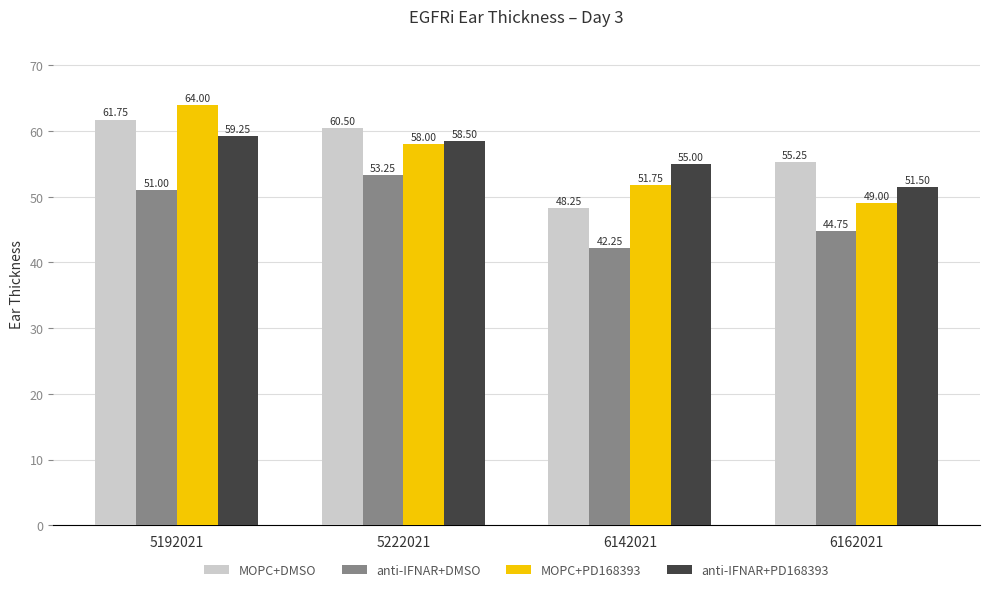

Which series has the widest spread of values?

MOPC+PD168393